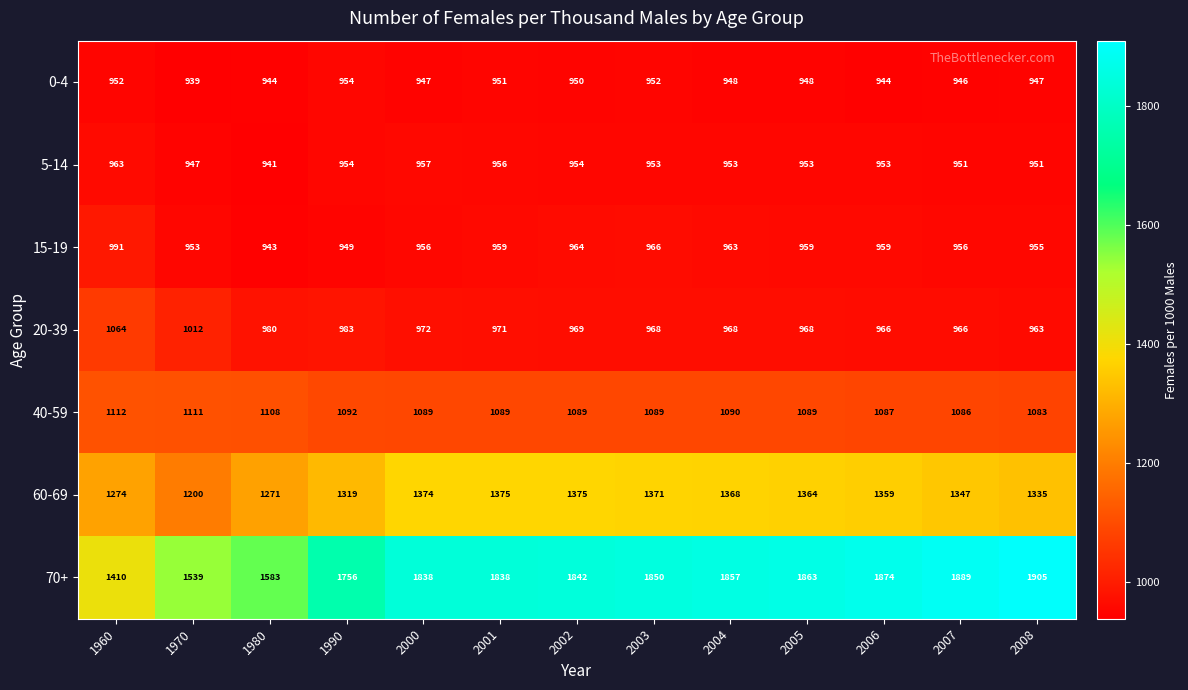

Between 1990 and 2000, which series saw the biggest shift?

70+